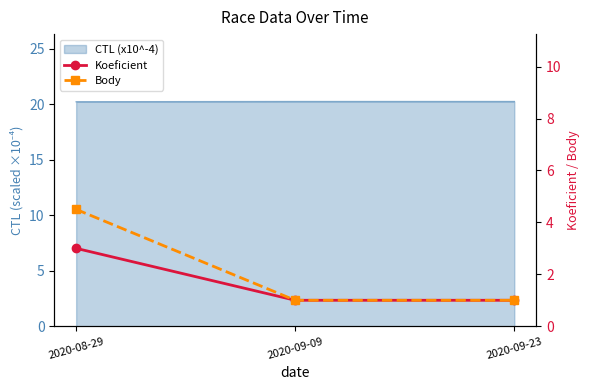

What is the difference between the Koeficient values at 2020-08-29 and 2020-09-23?

2.0